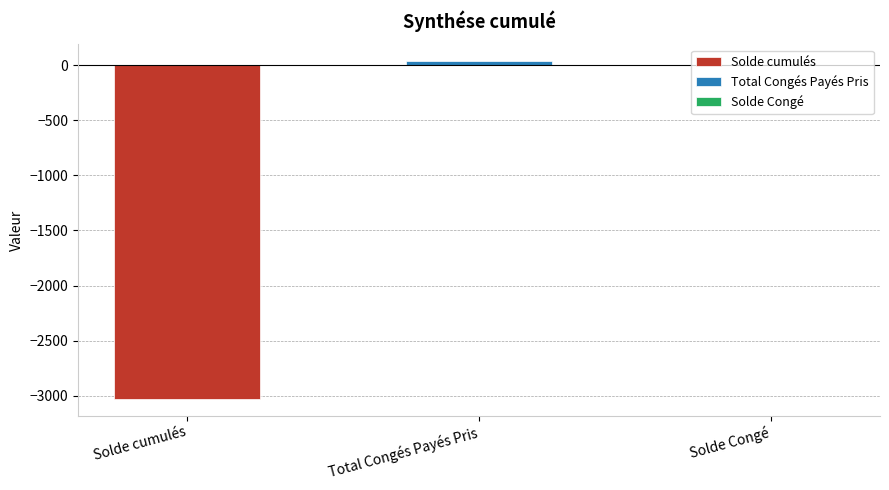

What is the change in value from Total Congés Payés Pris to Solde Congé?

-32.8